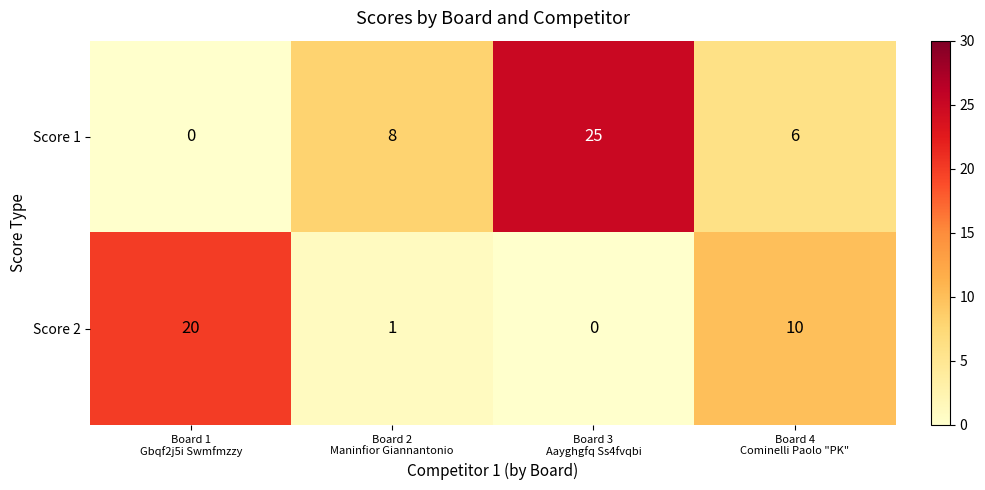

What is the total value across all series at Board 1
Gbqf2j5i Swmfmzzy?

20